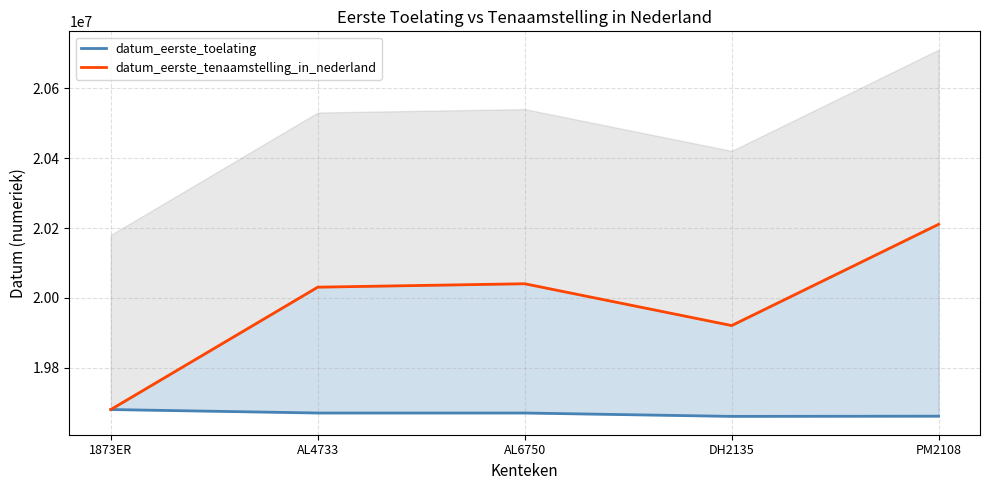

True or false: datum_eerste_tenaamstelling_in_nederland and datum_eerste_toelating intersect in this chart.

False